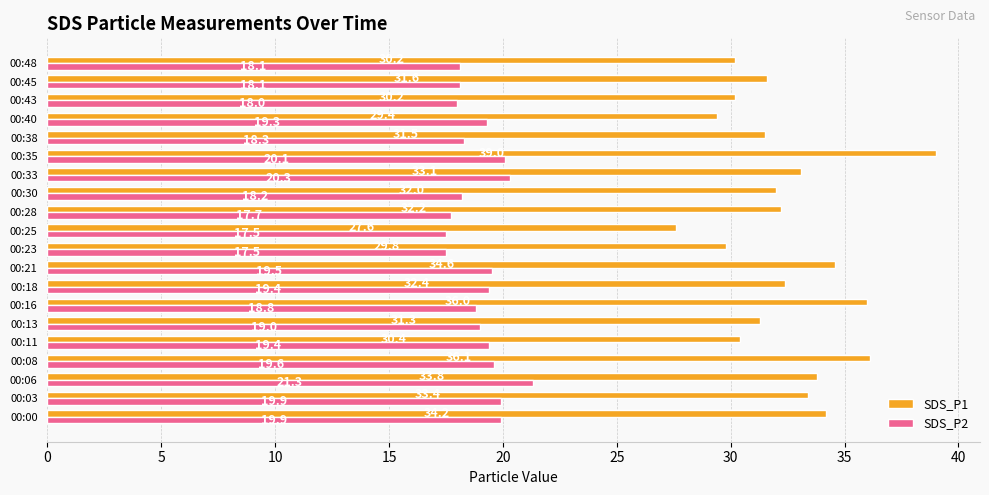

List the series in order of their overall mean, highest first.

SDS_P1, SDS_P2